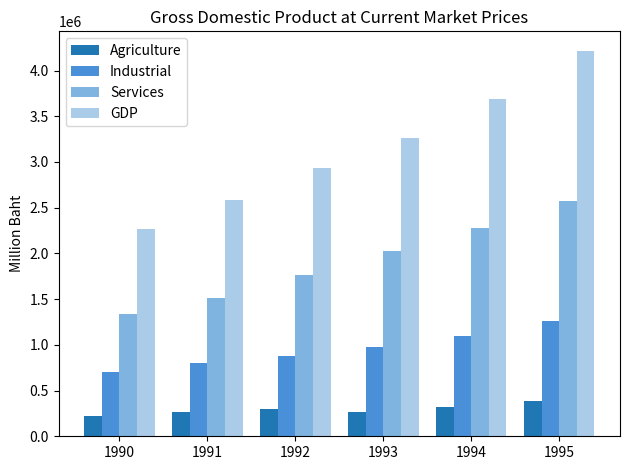

Rank the series by their average value, from highest to lowest.

GDP, Services, Industrial, Agriculture